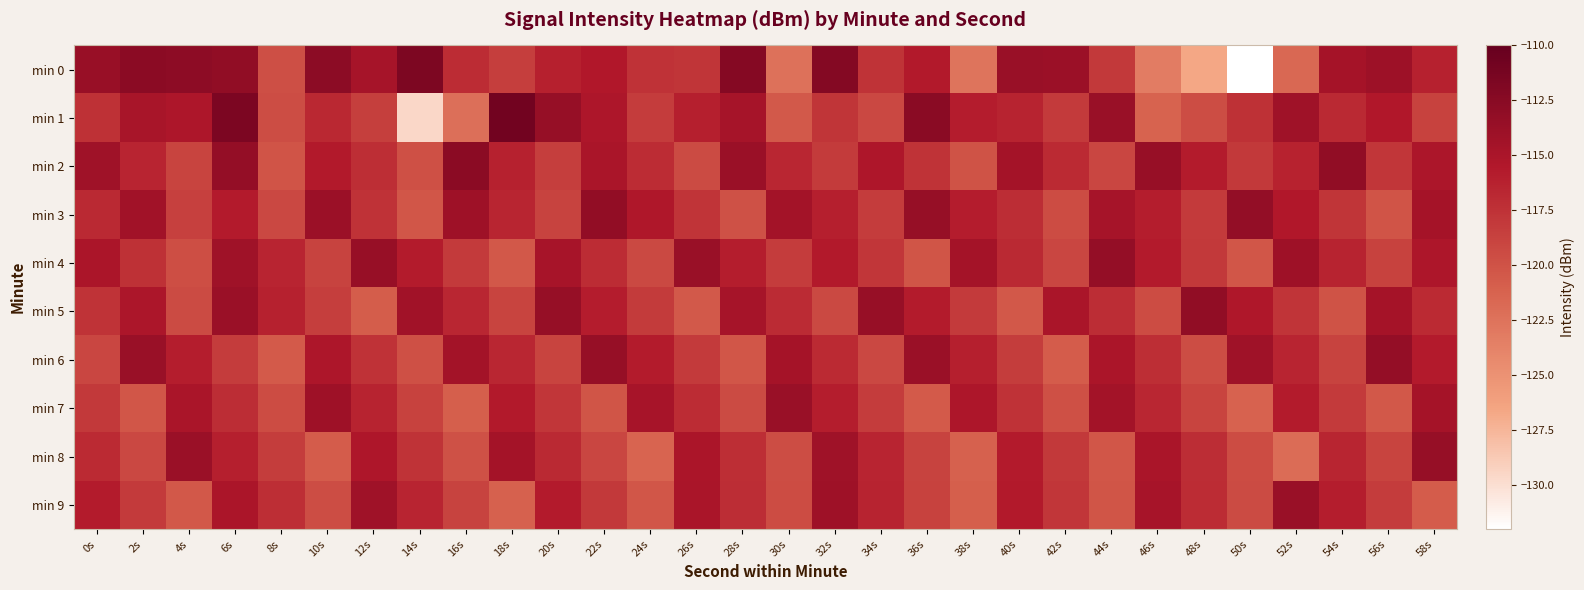

What is the difference between the min 9 values at 32s and 54s?

1.9